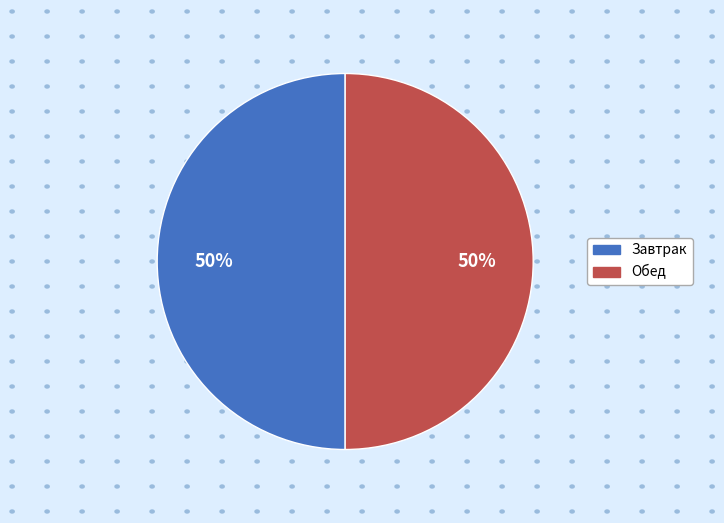

Approximately how many times larger is the value at Завтрак compared to Обед?

1.0